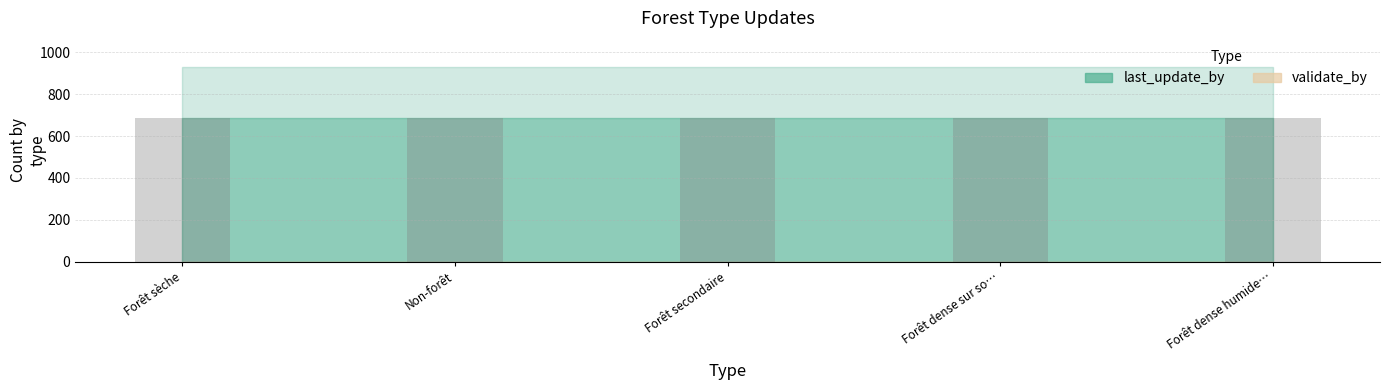

Is it true that last_update_by equals 444 at Non-forêt?

False